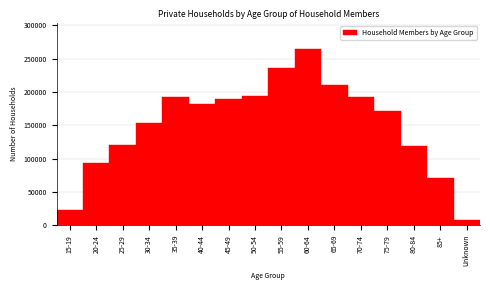

What is the approximate value at 50-54?

194460